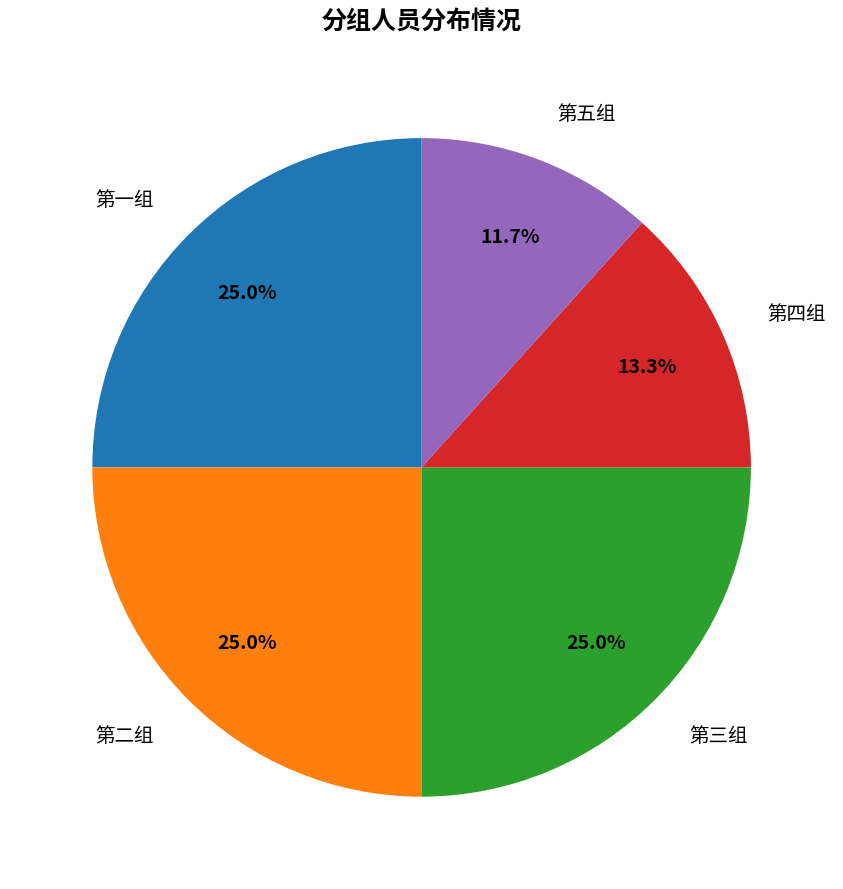

Is there any slice that represents more than half of the pie?

No